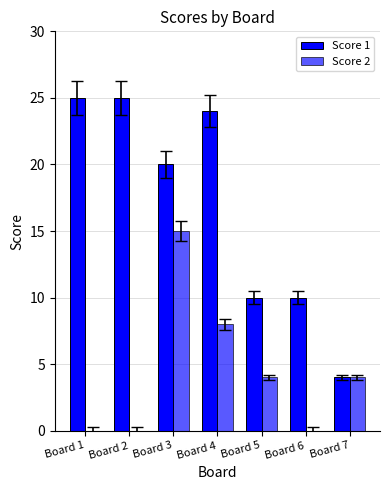

List the series in order of their peak value, highest first.

Score 1, Score 2